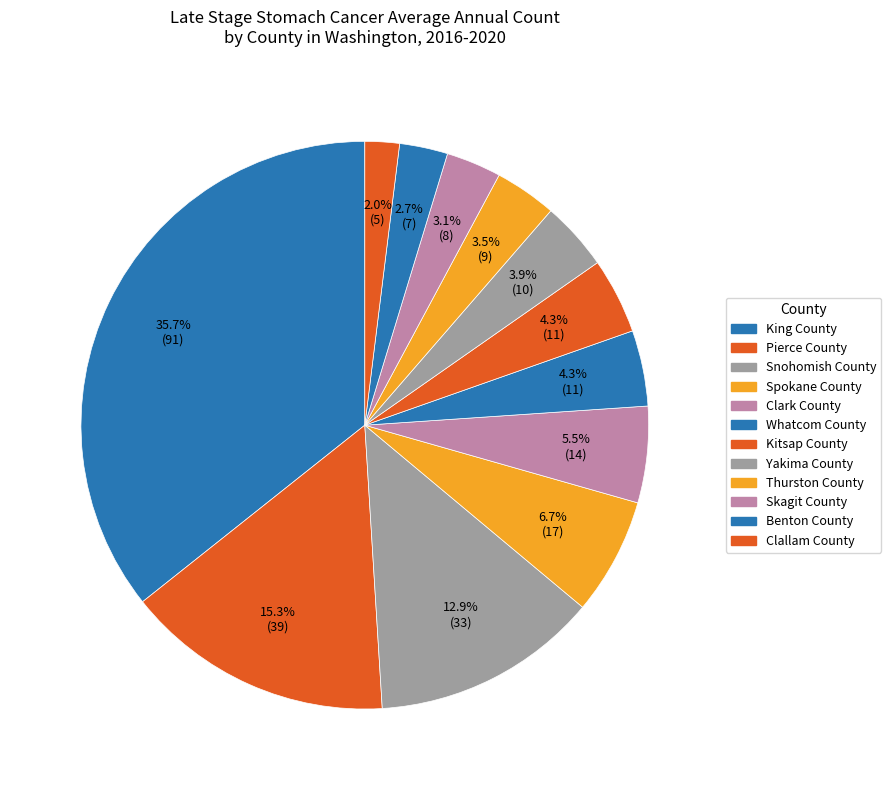

Rank the categories by value from lowest to highest.

Clallam County, Benton County, Skagit County, Thurston County, Yakima County, Whatcom County, Kitsap County, Clark County, Spokane County, Snohomish County, Pierce County, King County